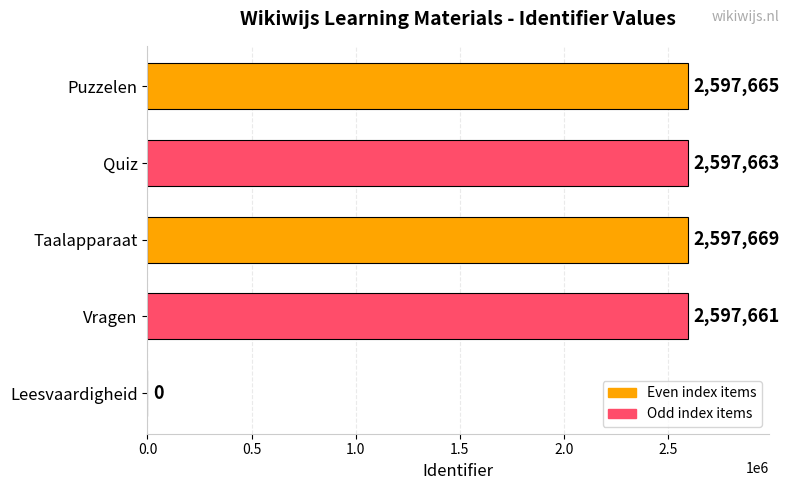

What is the sum of all values?

10390658